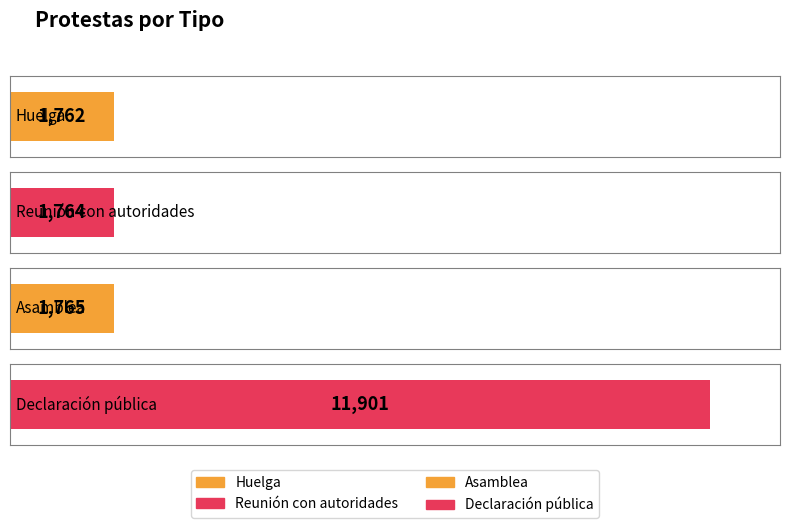

What is the approximate value at Asamblea, to the nearest 50?

1750